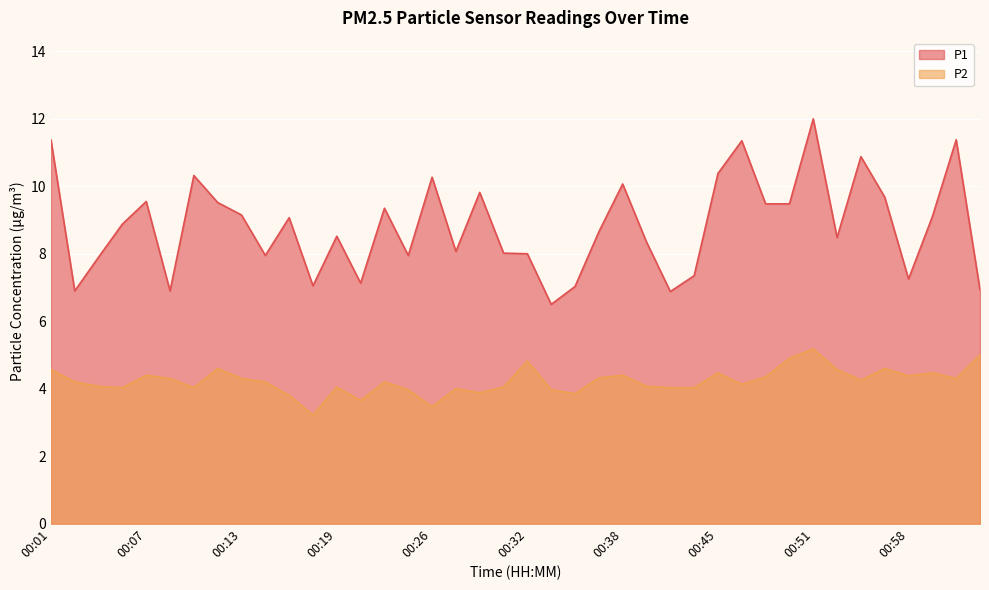

True or false: P1 and P2 cross at least once.

False